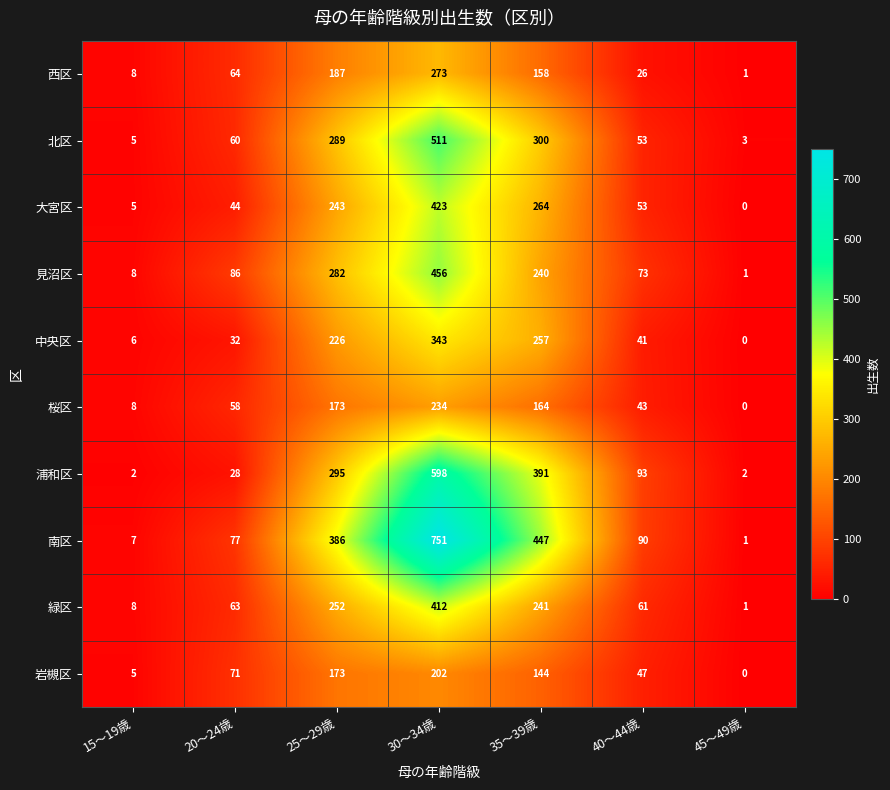

List the series in order of their peak value, highest first.

南区, 浦和区, 北区, 見沼区, 大宮区, 緑区, 中央区, 西区, 桜区, 岩槻区